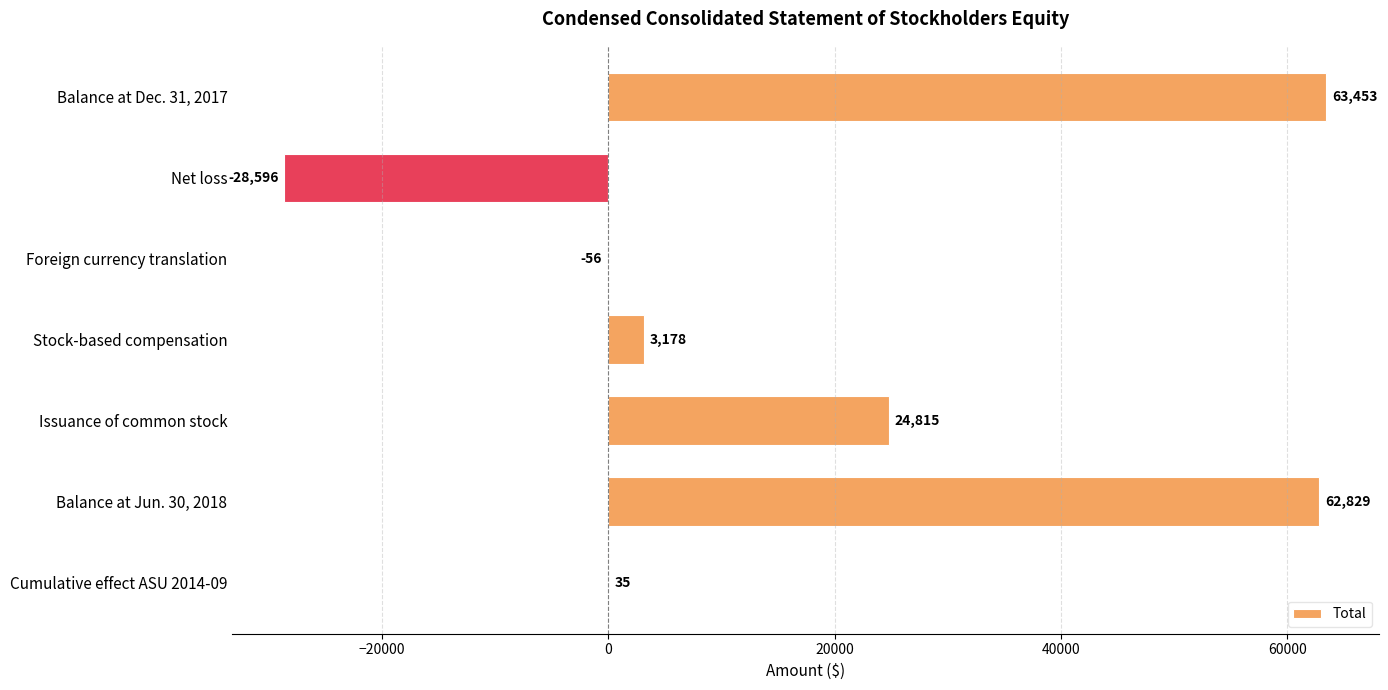

Which has a higher value, Issuance of common stock or Stock-based compensation?

Issuance of common stock